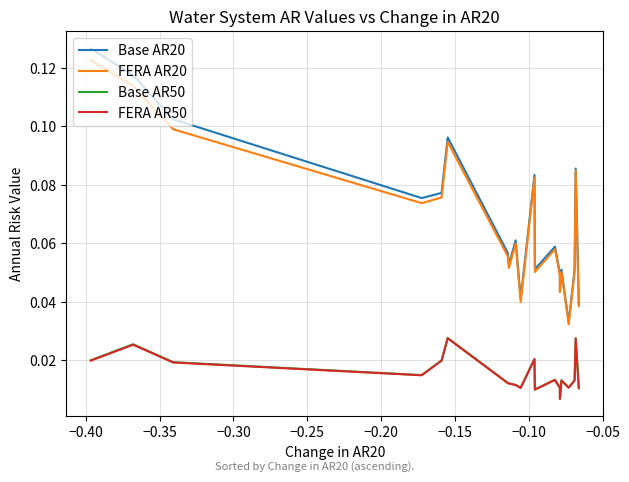

True or false: Base AR50 and FERA AR20 intersect in this chart.

False